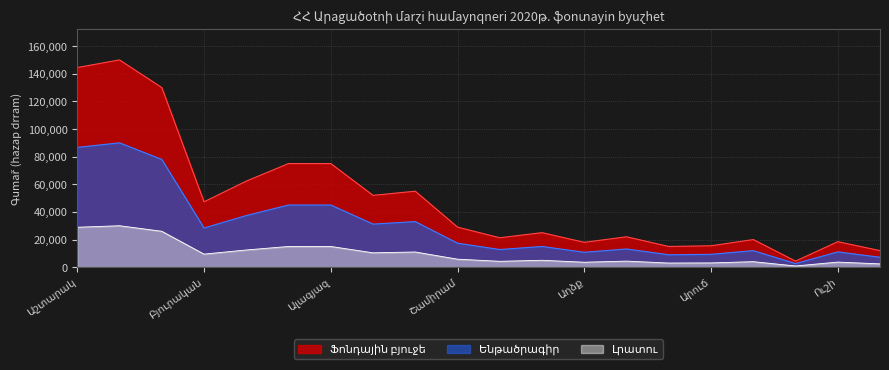

List the labels in order of value, smallest first.

Ոսկեհատ, Սաղմոսավան, Նոր Եդեսիա, Արուճ, Աղձք, Ուշի, Օշական, Ոսկեվազ, Ուջան, Սասունիկ, Շամիրամ, Բյուրական, Կոշ, Ծաղկահովիտ, Փարպի, Օհանավան, Ալագյազ, Ապարան, Աշտարակ, Կարբի